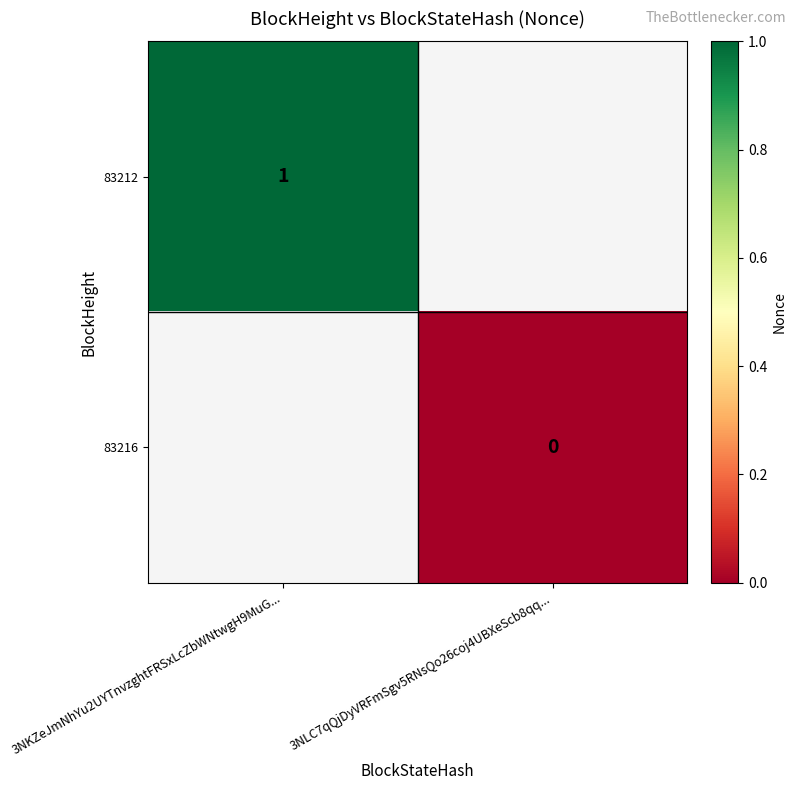

The 83212 series shows 1 at 3NKZeJmNhYu2UYTnvzghtFRSxLcZbWNtwgH9MuG.... True or false?

True